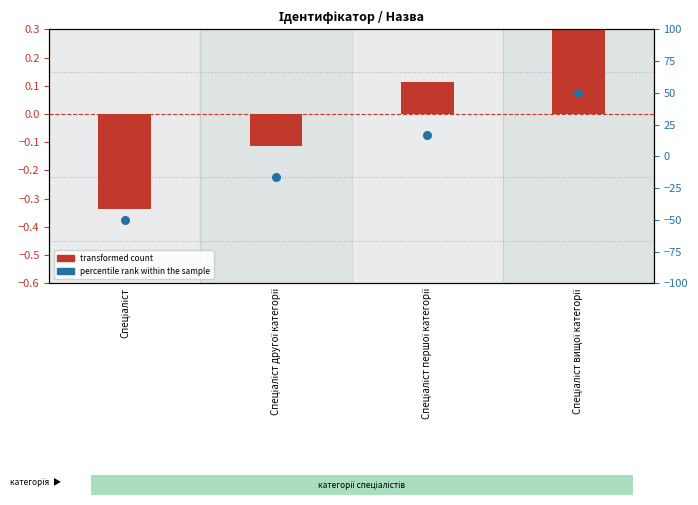

Which series contains the lowest Y value?

percentile rank within the sample